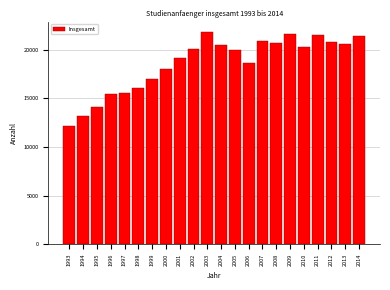

What is the value of the 15th bar from the left?

20847